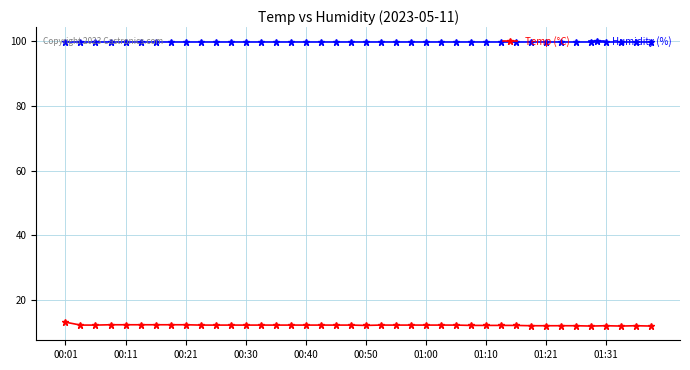

List the series in order of their overall mean, highest first.

Humidity (%), Temp (°C)